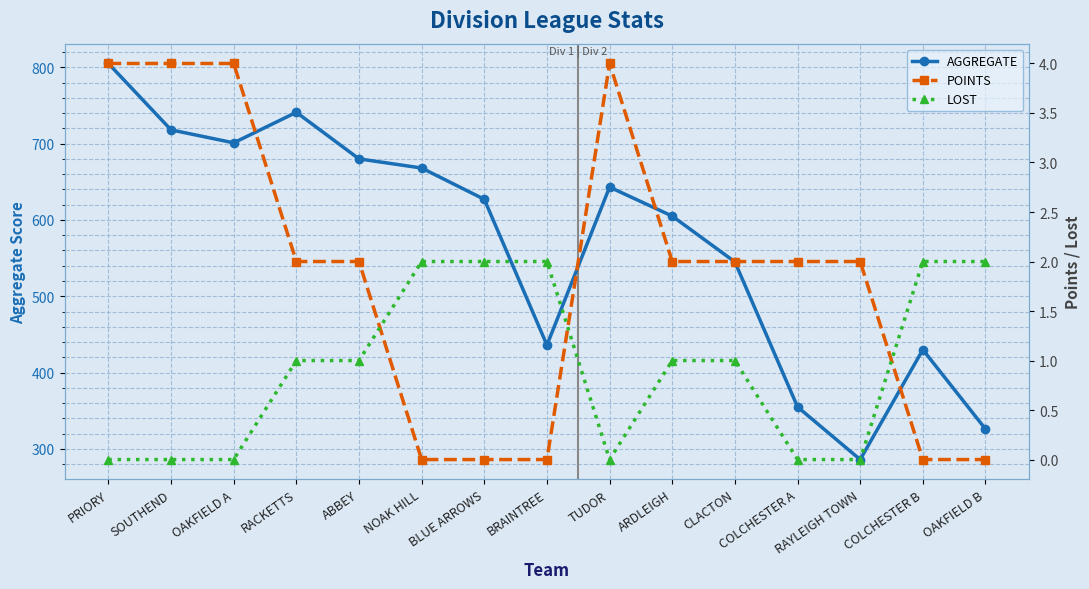

Where is AGGREGATE nearest to the value 545?

CLACTON